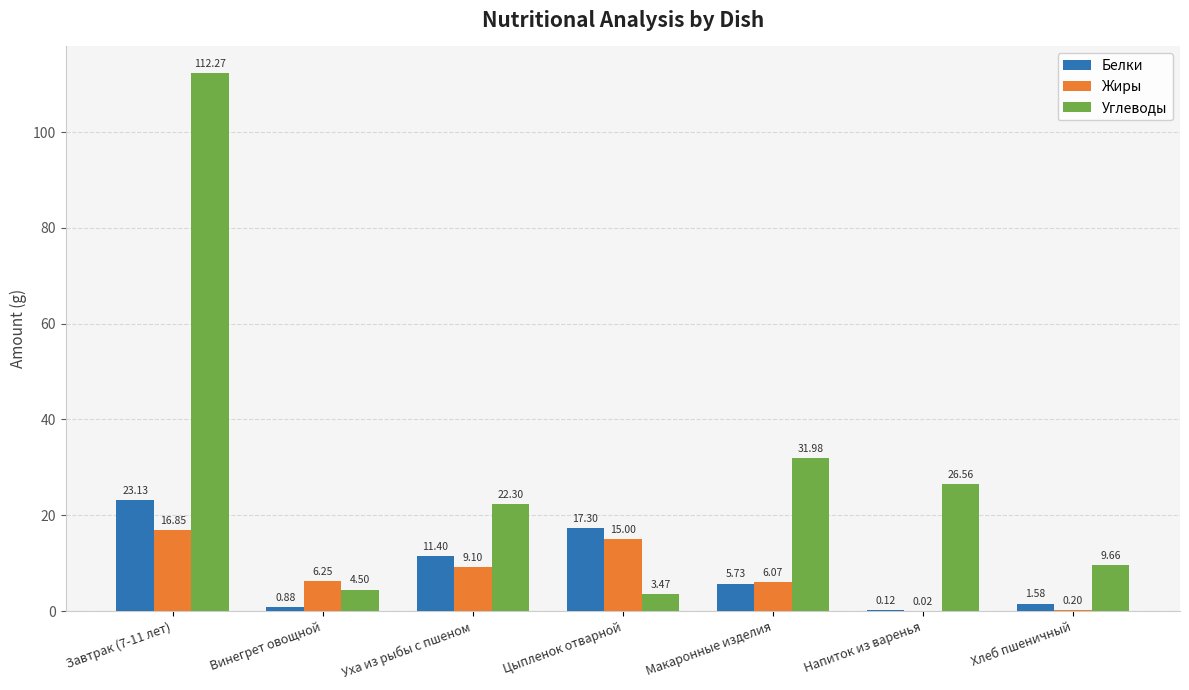

What is the sum of the Жиры values at Уха из рыбы с пшеном and Хлеб пшеничный?

9.3